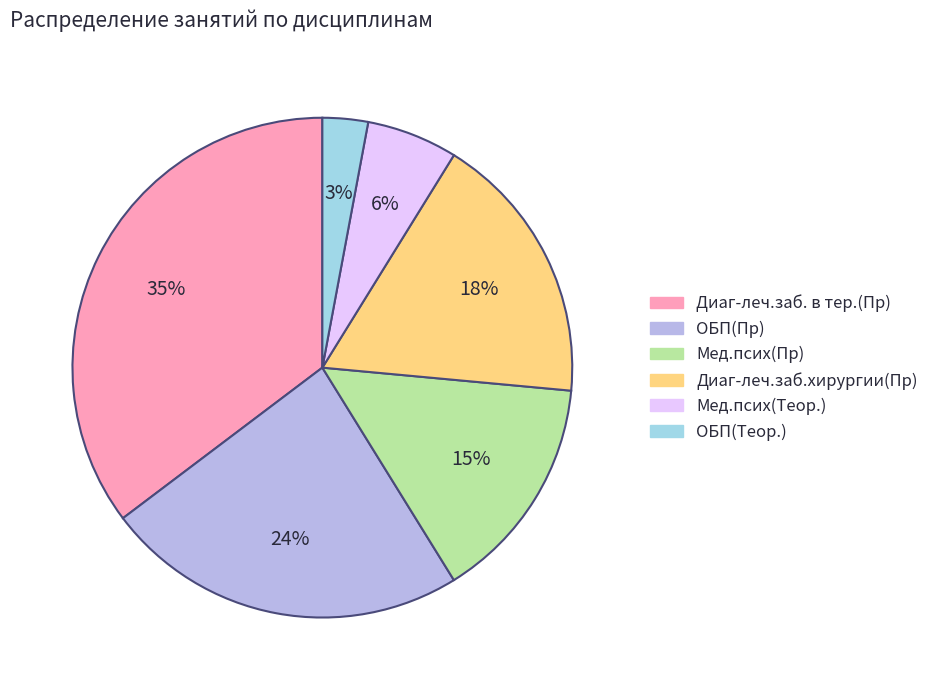

What is the largest slice in the pie chart?

Диаг-леч.заб. в тер.(Пр)